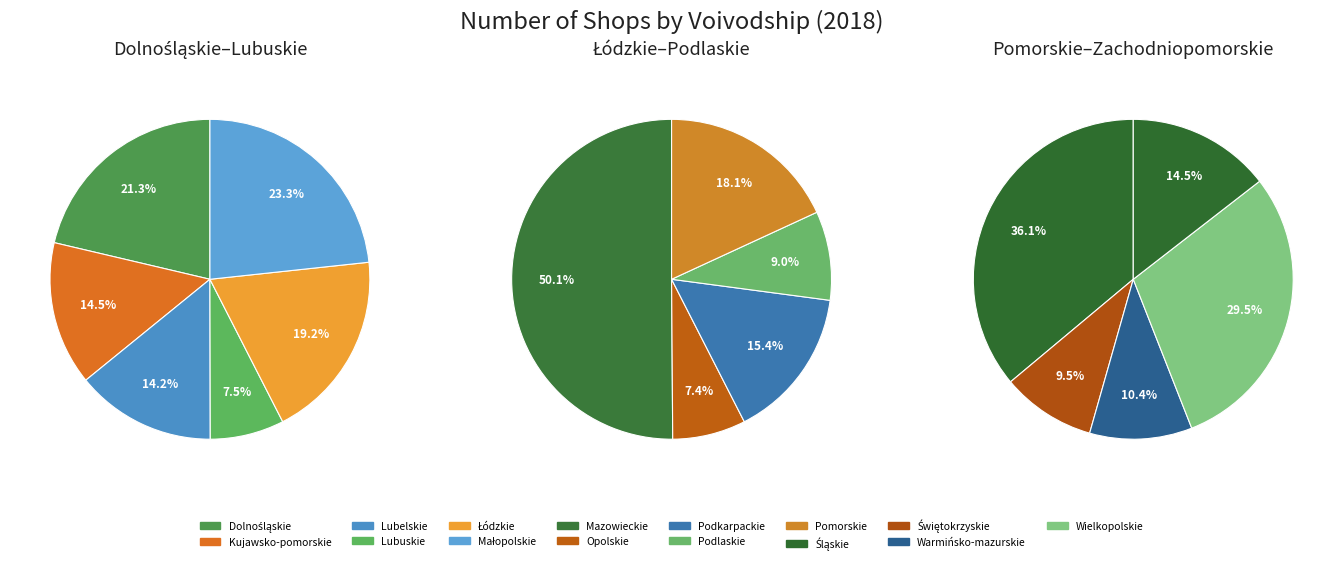

What is the smallest slice in the pie chart?

Opolskie